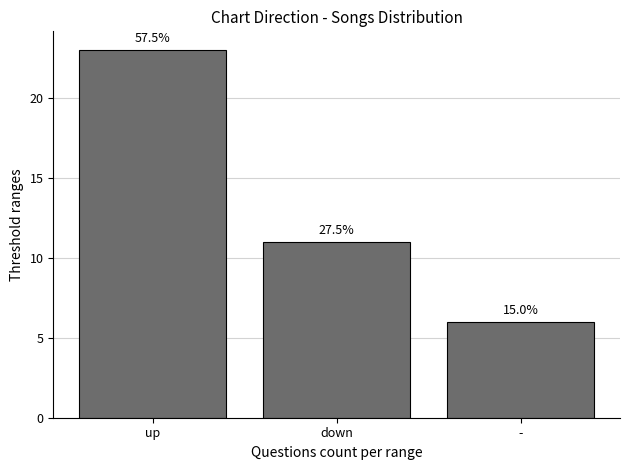

Count the values in the range 6 to 23.

3